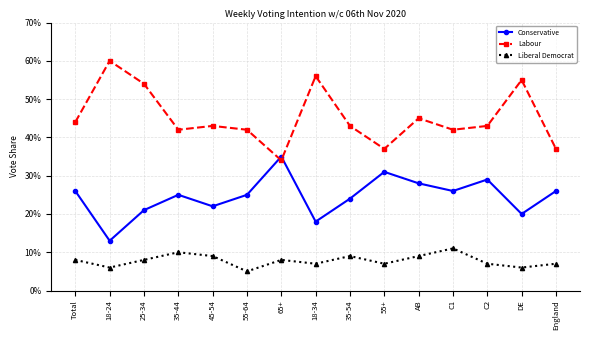

Where is Liberal Democrat nearest to the value 0?

55-64